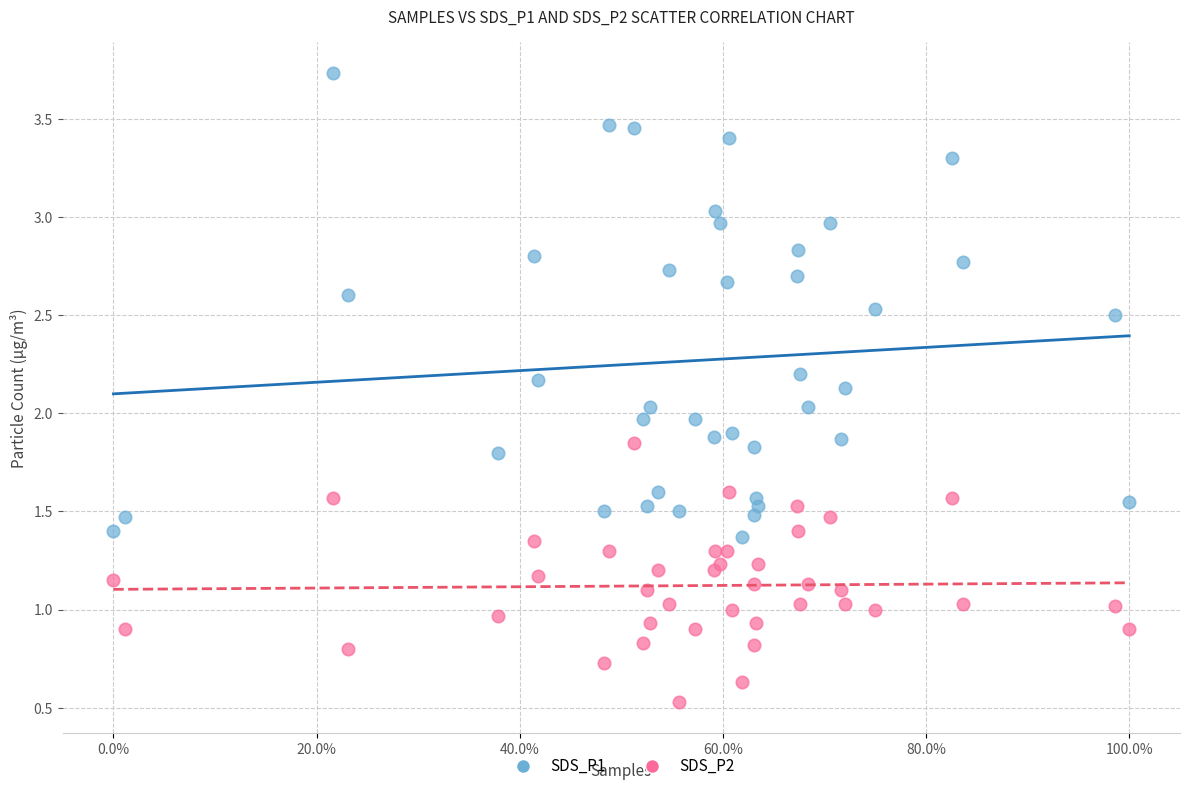

Which series has the largest Y range (max minus min)?

SDS_P1